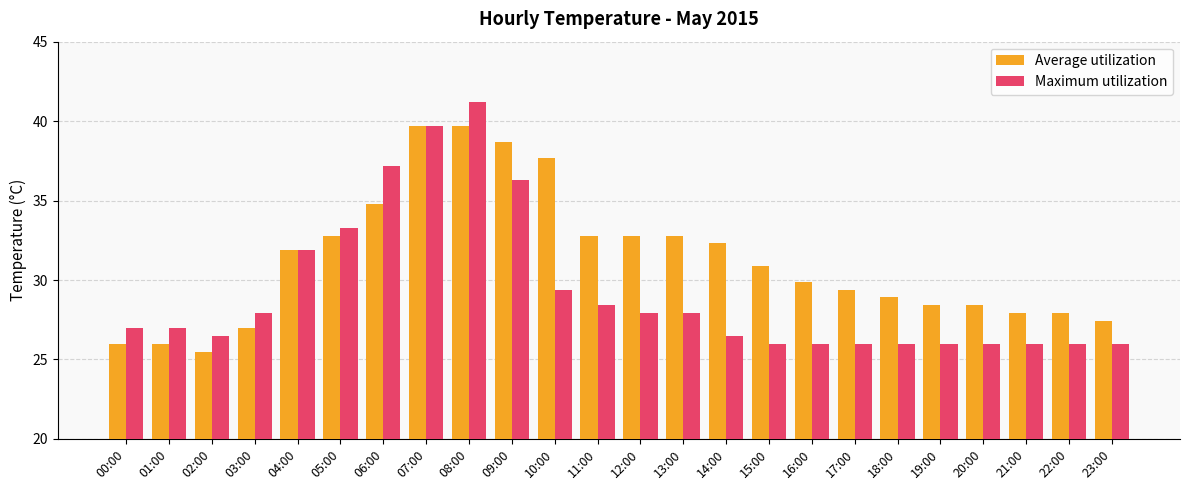

At which category is the sum across all series the highest?

08:00